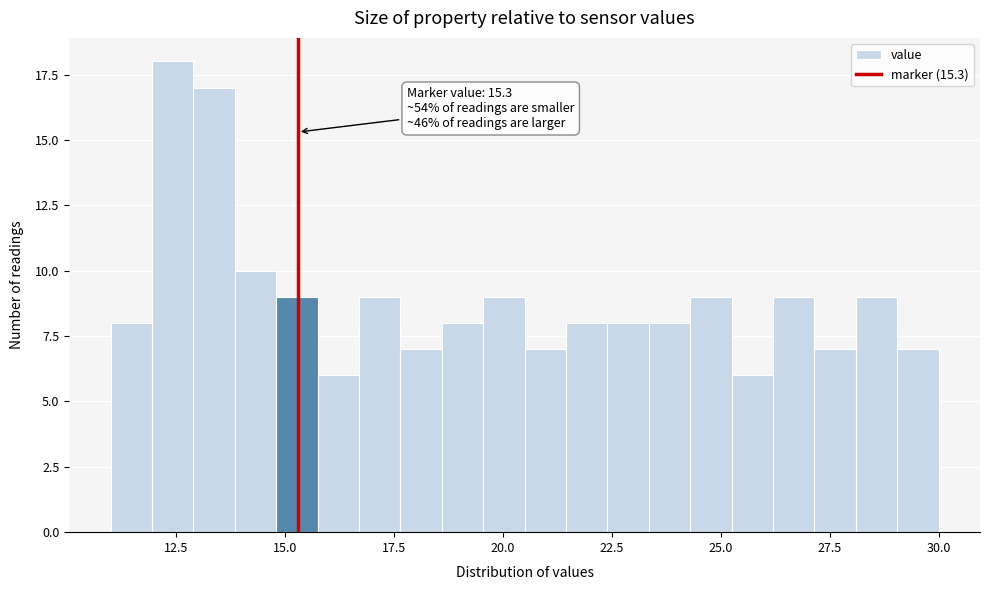

Around what value on the x-axis is the tallest bar? Give the approximate position of its centre, as read against the axis.

12.5